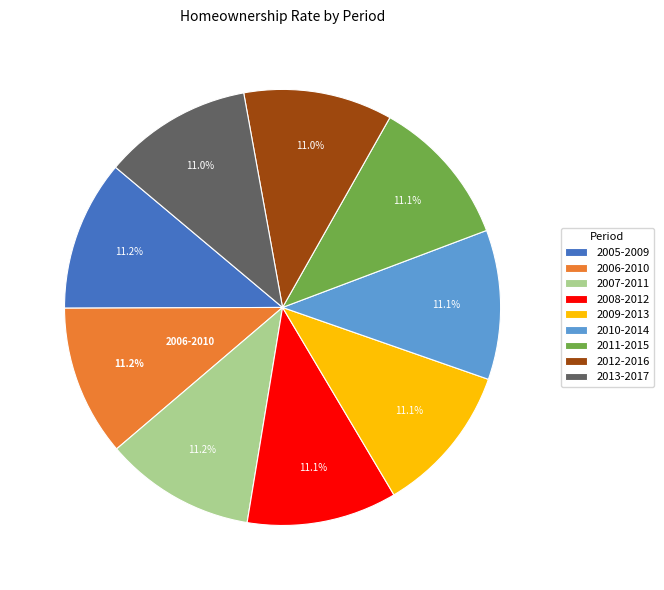

How many segments does this pie chart have?

9